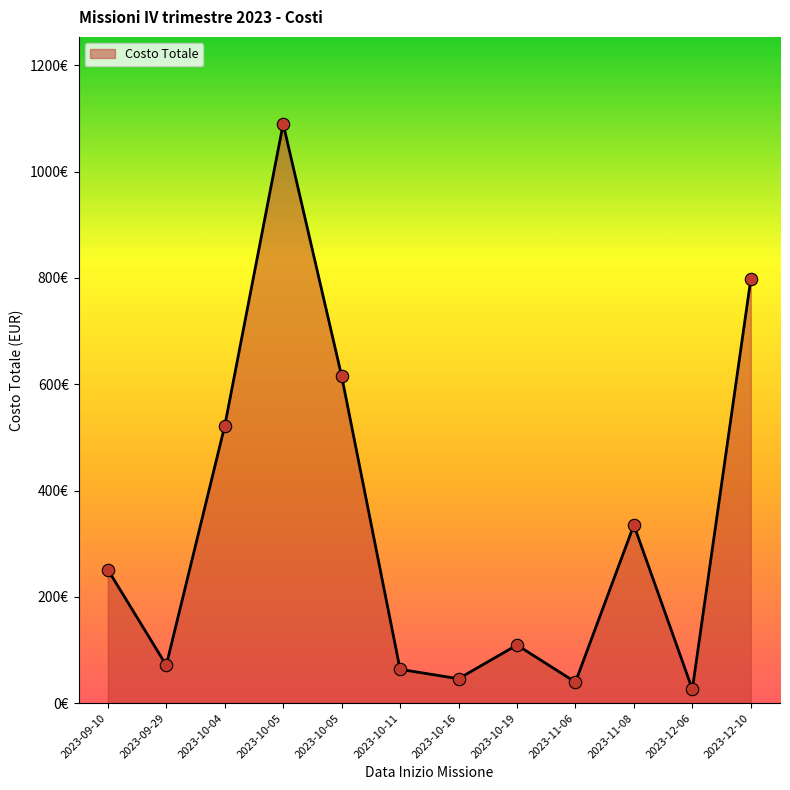

Approximately how many times larger is the value at 2023-11-06 compared to 2023-11-08?

0.1